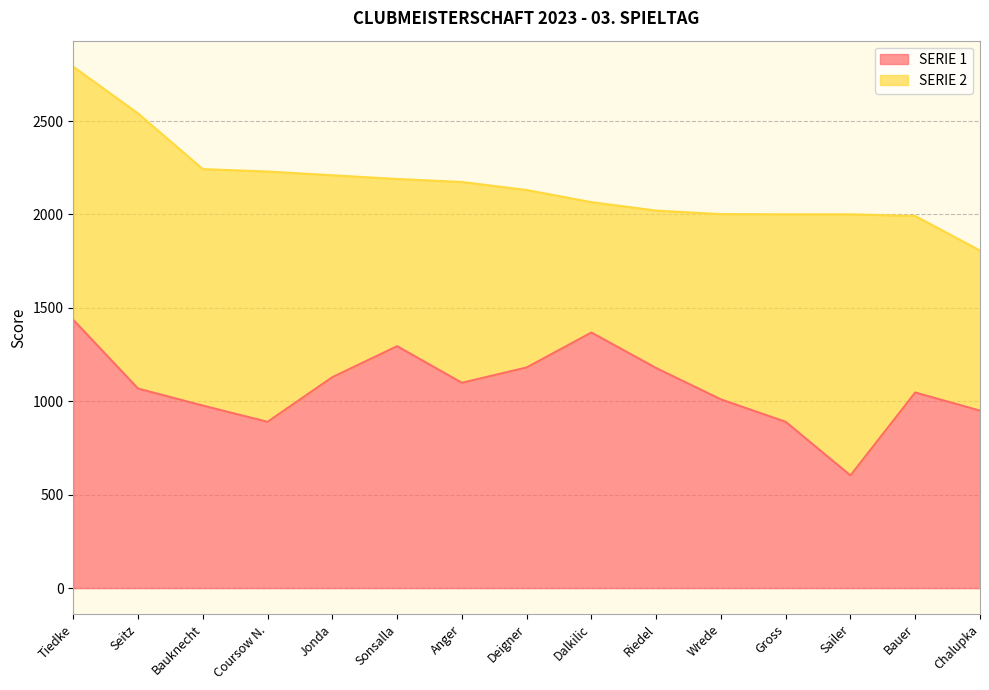

At which label does the data first exceed 1068?

Tiedke